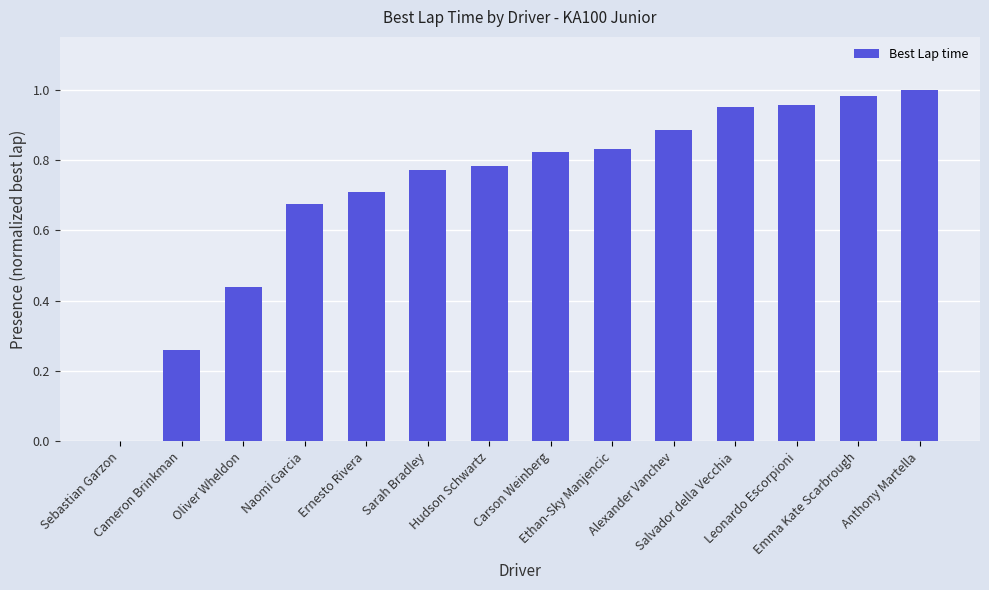

What is the sum of all values?

10.1